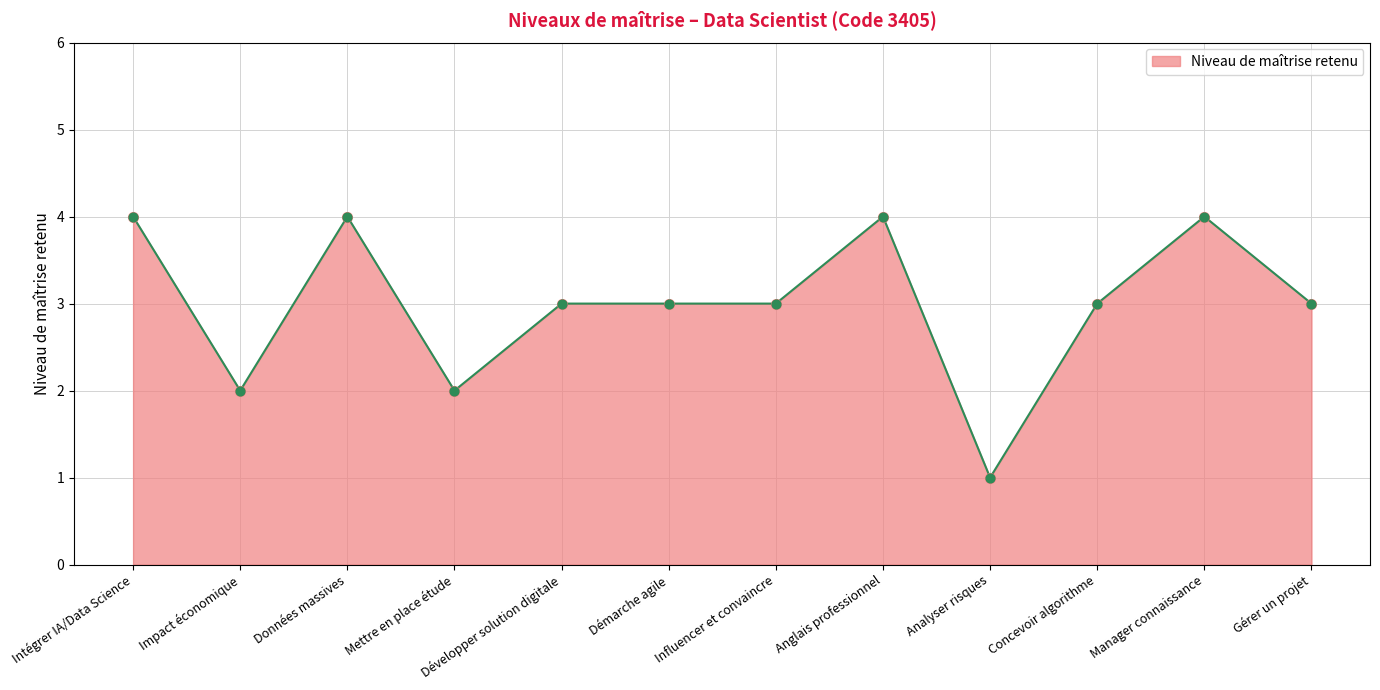

Between Concevoir algorithme and Analyser risques, which is larger?

Concevoir algorithme